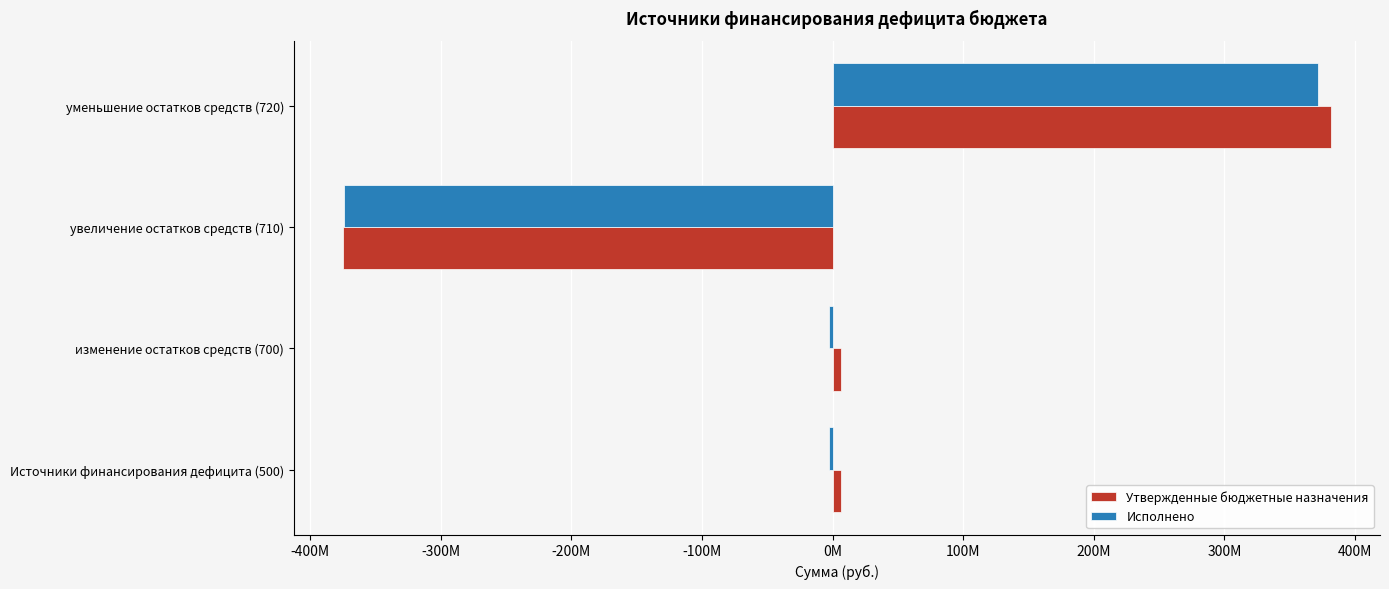

What are all the series names shown in the legend?

Утвержденные бюджетные назначения, Исполнено